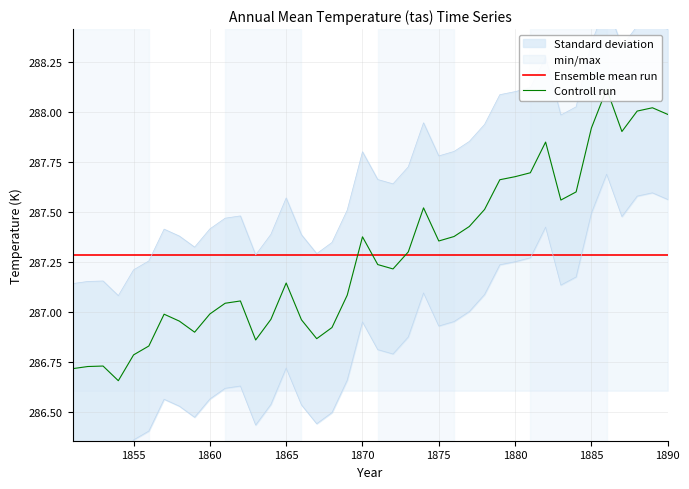

Approximately how many times larger is the value at 1872 compared to 1876?

1.0